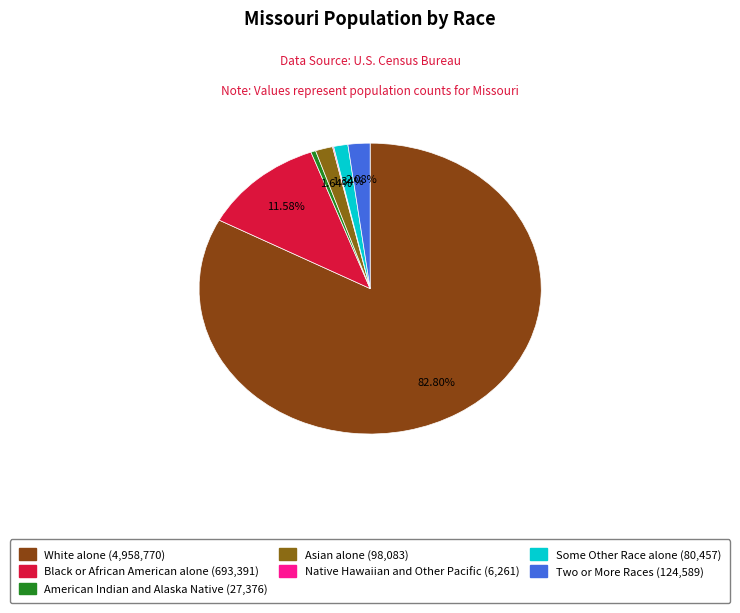

What is the majority slice?

White alone